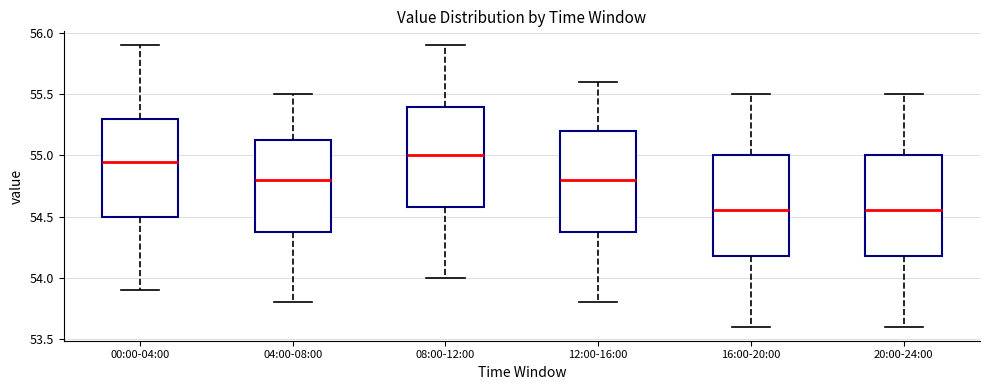

Reading left to right, transcribe this box plot: for each box, give where its median line is, the range the box spans, and where its two whiskers end, as read against the y-axis. The values are not printed on the chart, so give them approximately, as read against the axis.

00:00-04:00: median 54.95, box 54.50 to 55.30, whiskers 53.90 to 55.90
04:00-08:00: median 54.80, box 54.40 to 55.15, whiskers 53.80 to 55.50
08:00-12:00: median 55.00, box 54.60 to 55.40, whiskers 54.00 to 55.90
12:00-16:00: median 54.80, box 54.40 to 55.20, whiskers 53.80 to 55.60
16:00-20:00: median 54.55, box 54.20 to 55.00, whiskers 53.60 to 55.50
20:00-24:00: median 54.55, box 54.20 to 55.00, whiskers 53.60 to 55.50